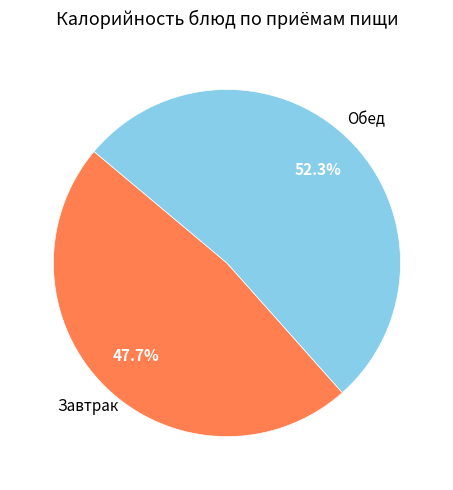

How many slices are in this pie chart?

2